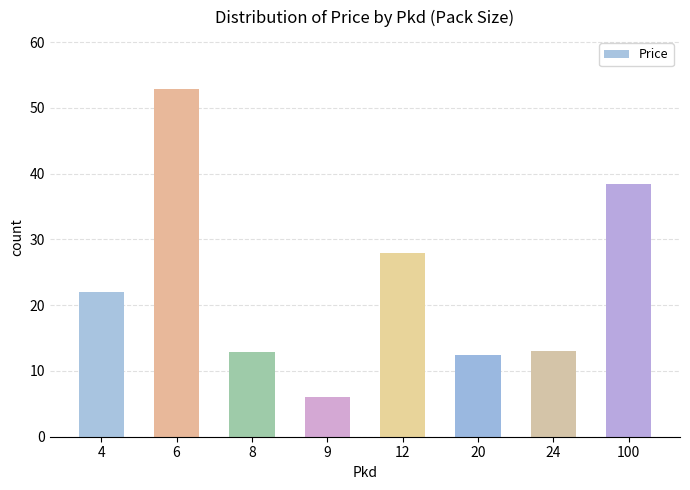

Which has a higher value, 12 or 9?

12